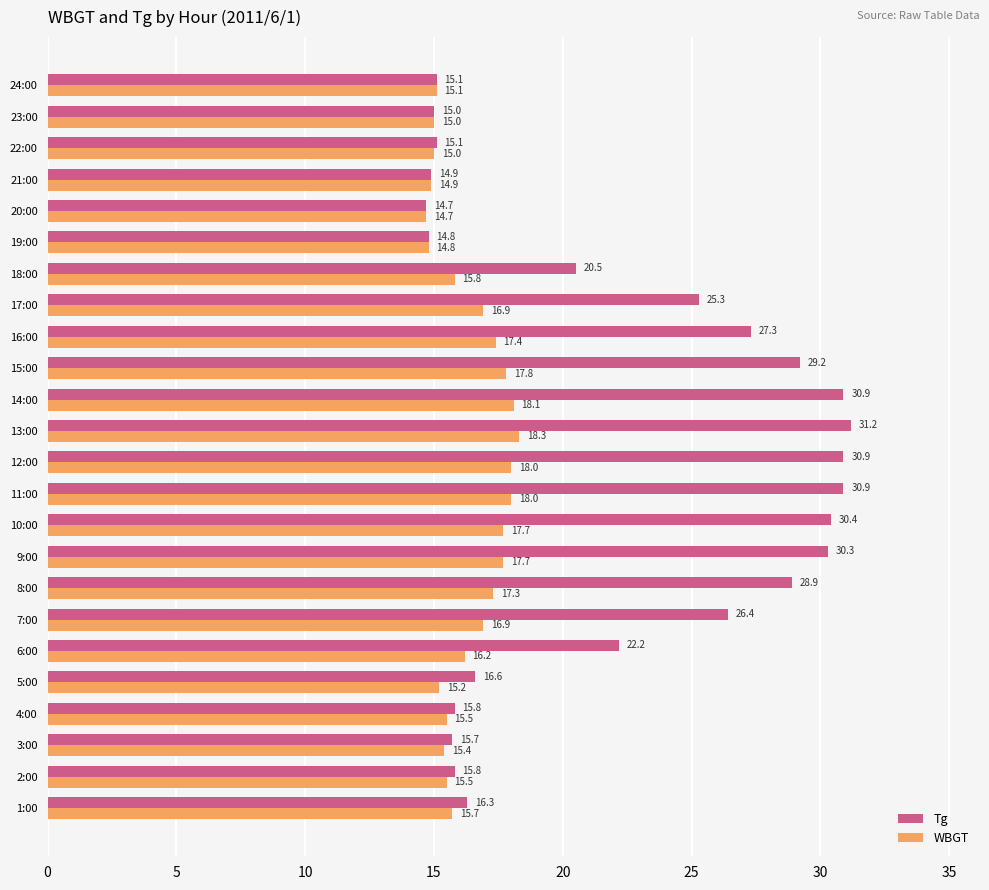

What value does the WBGT series have at 7:00?

16.9